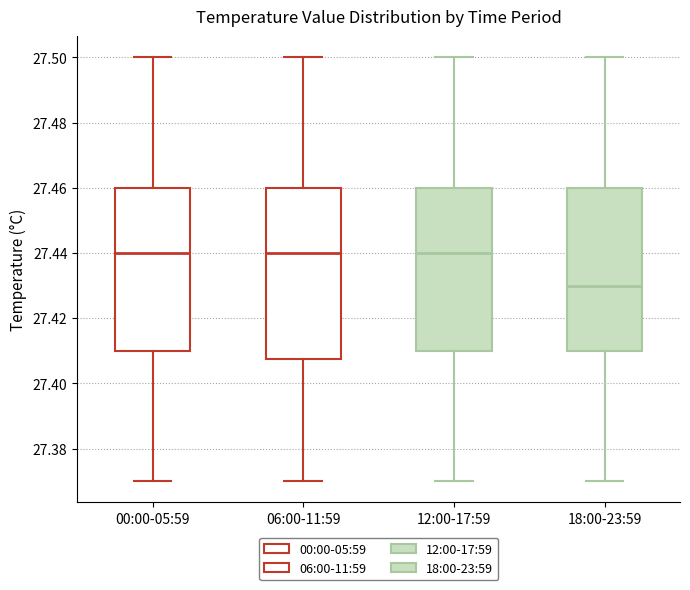

Where does the median line of the box for 00:00-05:59 sit on the y-axis? The values are not printed on the chart, so give them approximately, as read against the axis.

27.440